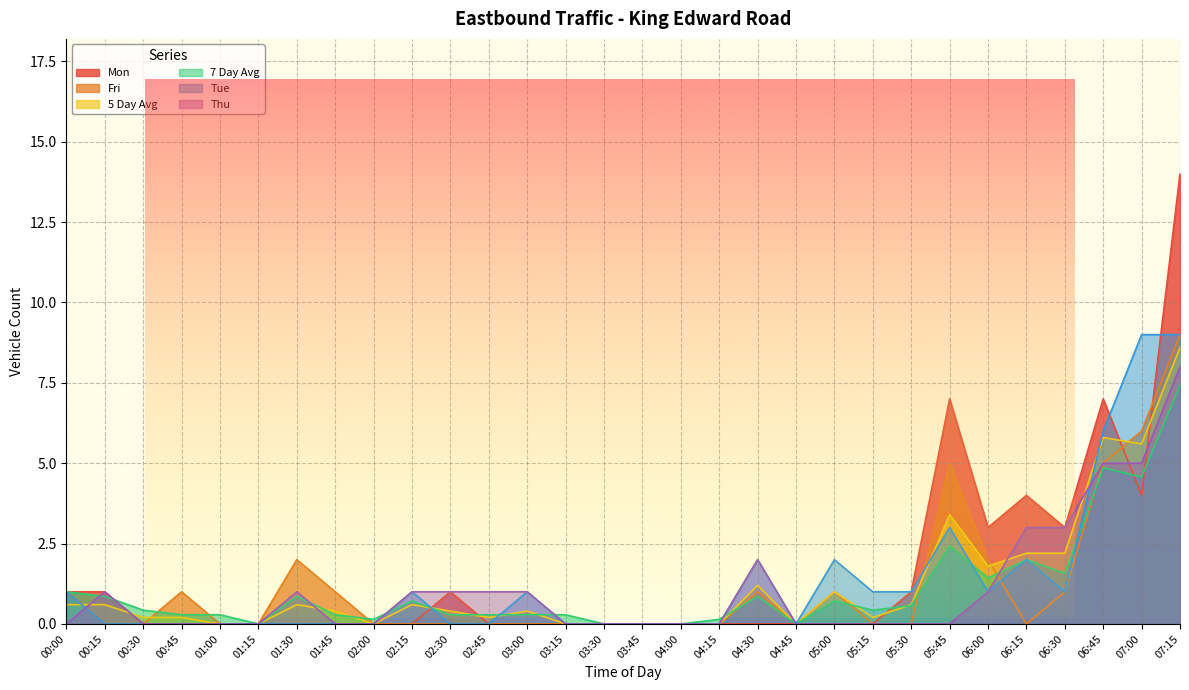

After their last crossing, which series has the higher values: Tue or Thu?

Tue